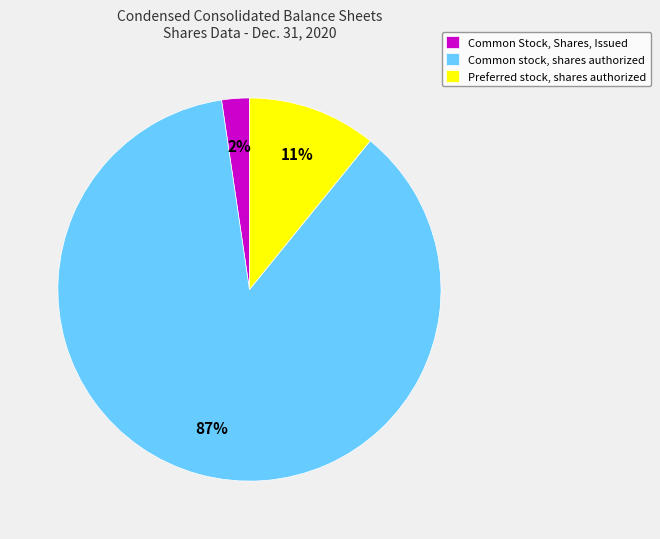

To the nearest percent, what is the difference between the Preferred stock, shares authorized and Common Stock, Shares, Issued slice percentages?

9%